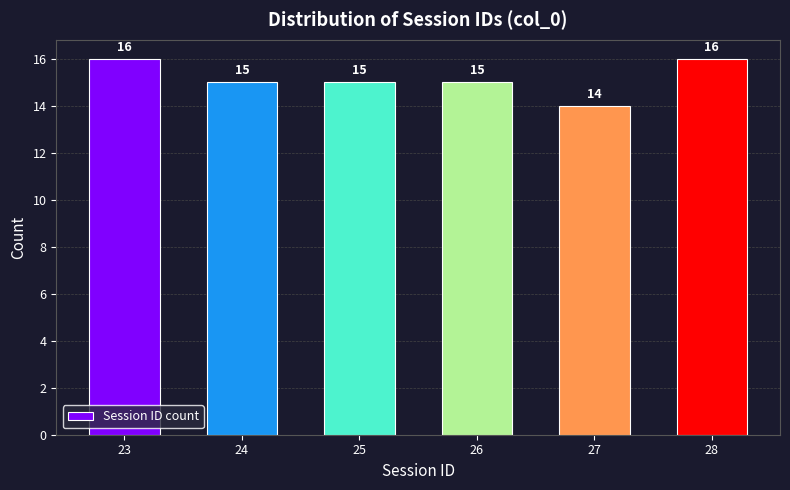

Reading right to left, what are all the values shown in this chart?

28=16	27=14	26=15	25=15	24=15	23=16